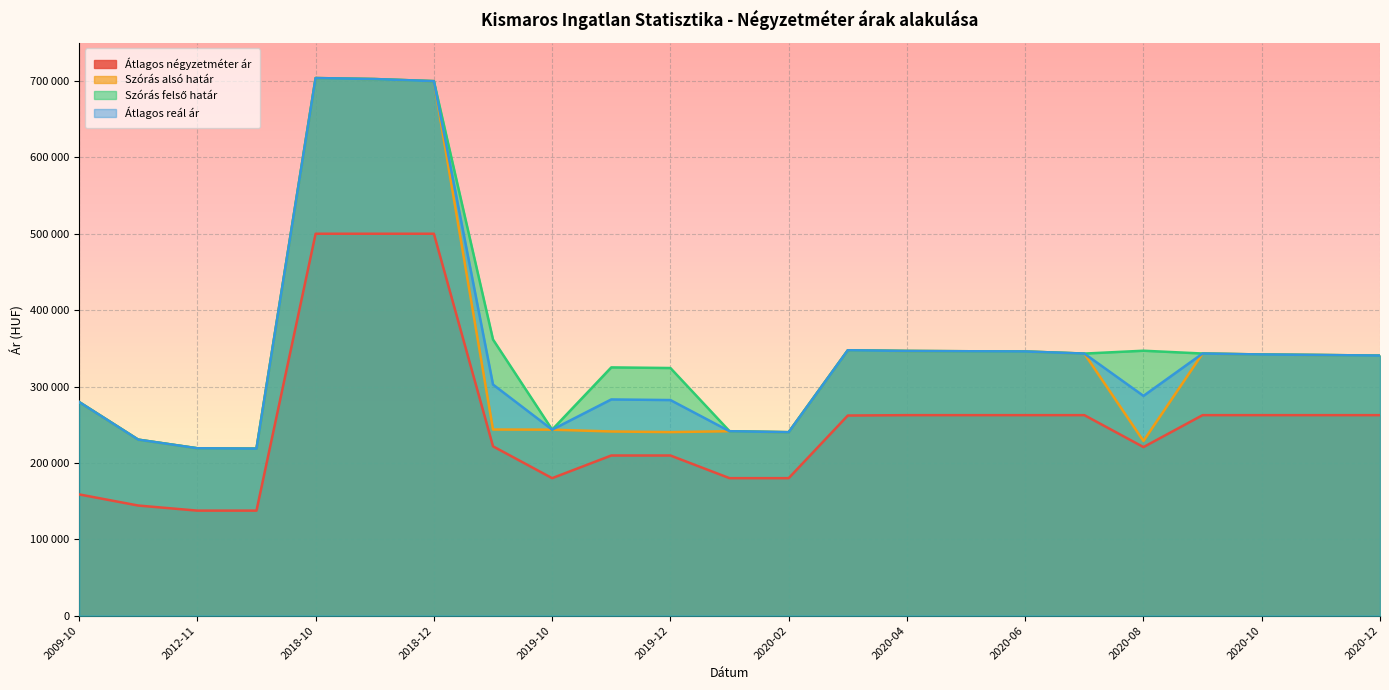

Where is the first local maximum for Szórás alsó határ?

2018-10